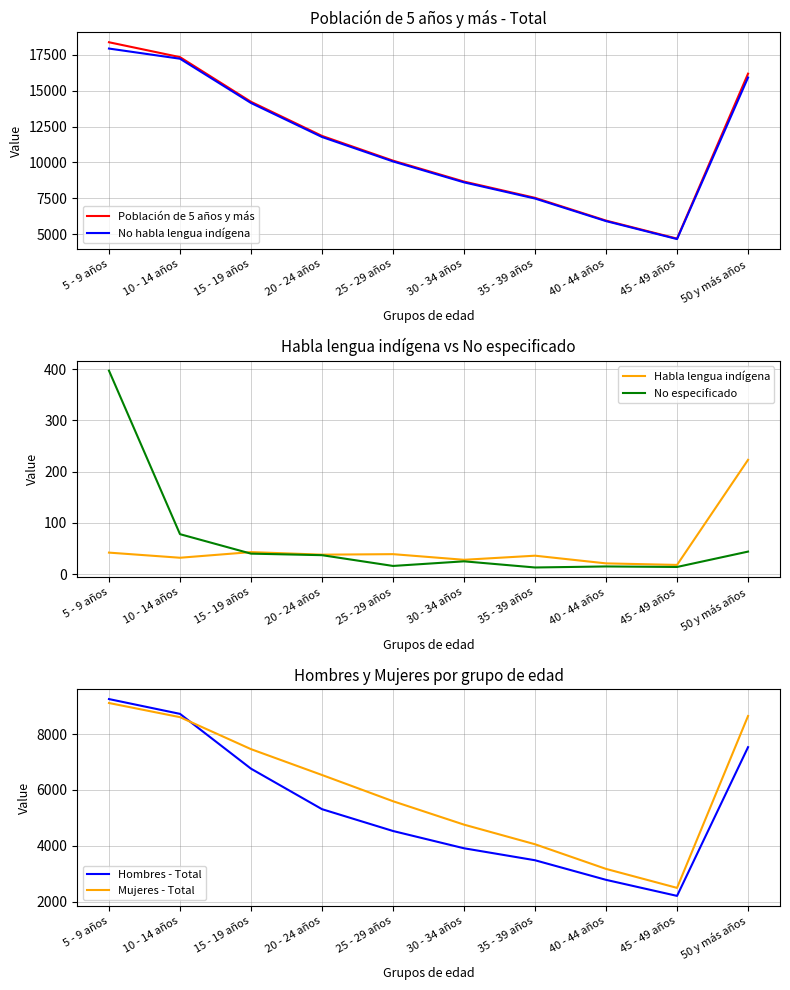

How many values in the Población de 5 años y más series exceed 11849?

4